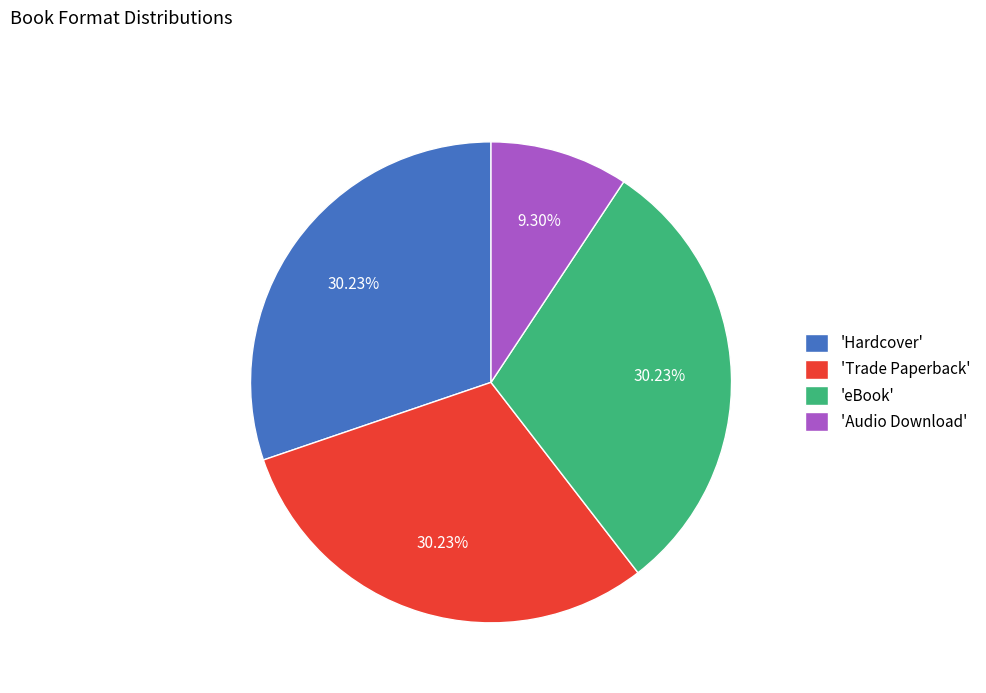

Approximately how many times larger is the value at 'eBook' compared to 'Hardcover'?

1.0